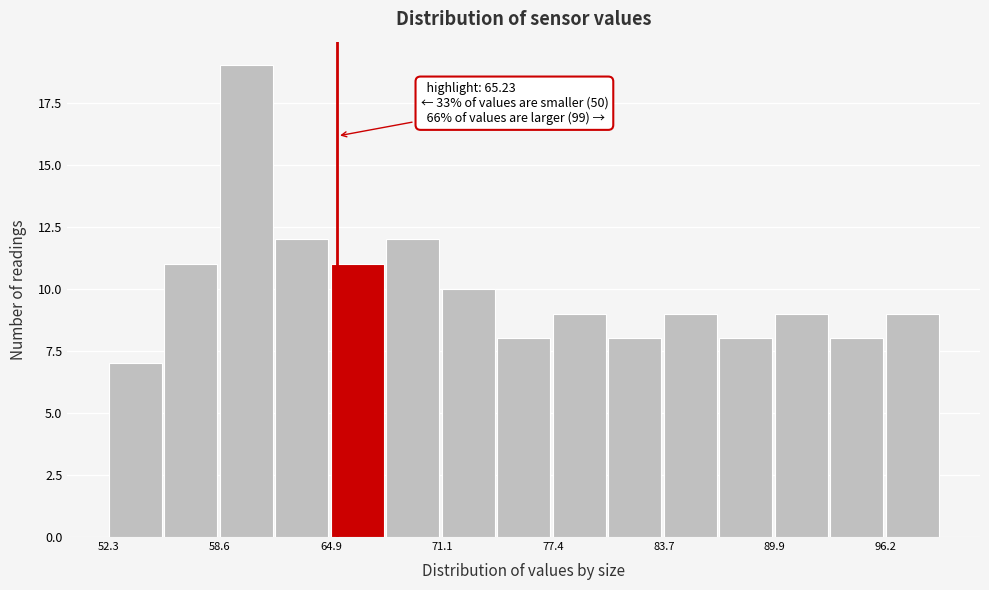

Around what value on the x-axis is the tallest bar? Give the approximate position of its centre, as read against the axis.

60